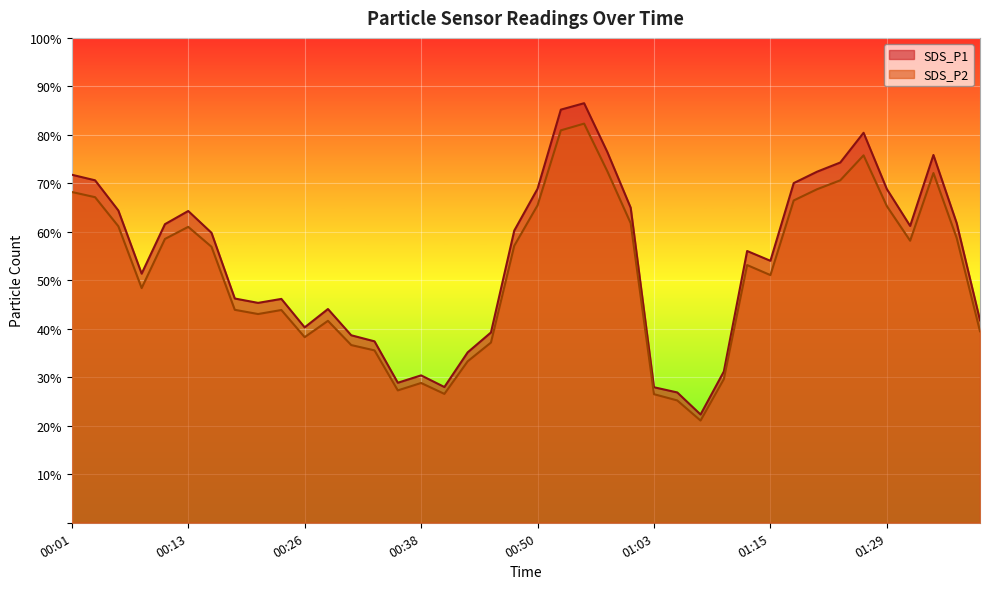

True or false: SDS_P1 has a value of 12.4 at 00:18.

False